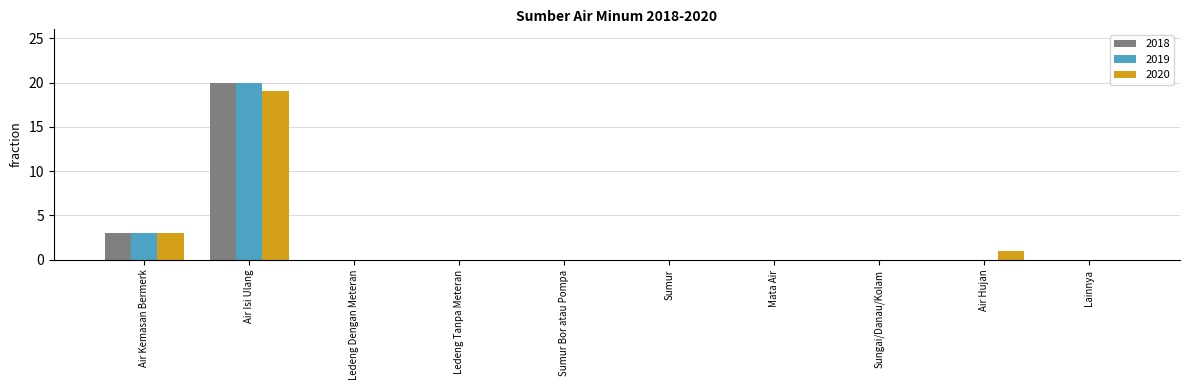

Are the bars grouped side by side (vs. stacked)?

Yes